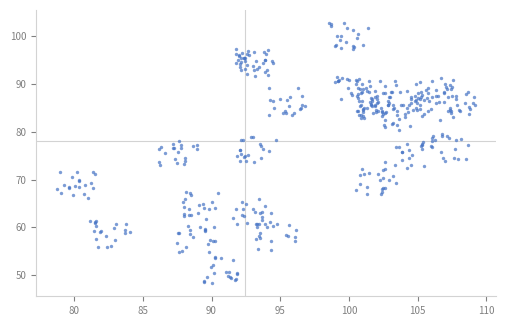

What is the range of X values (max minus min)?

30.4